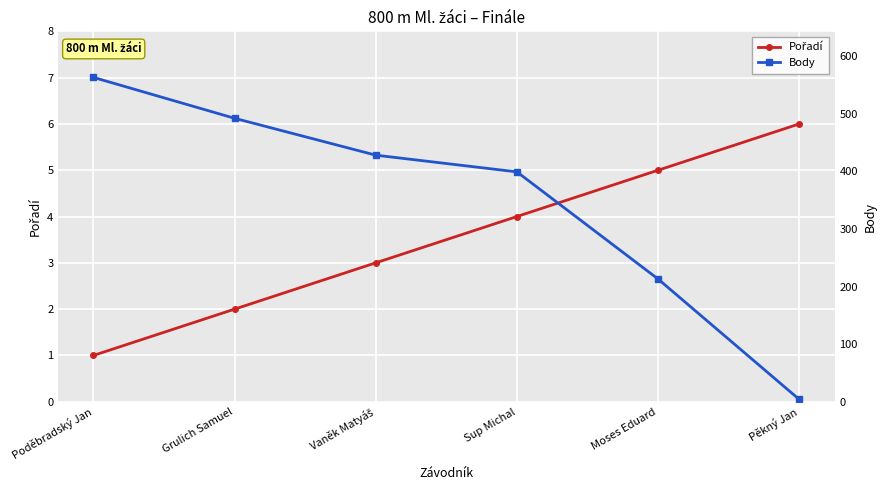

After their last crossing, which series has the higher values: Pořadí or Body?

Pořadí